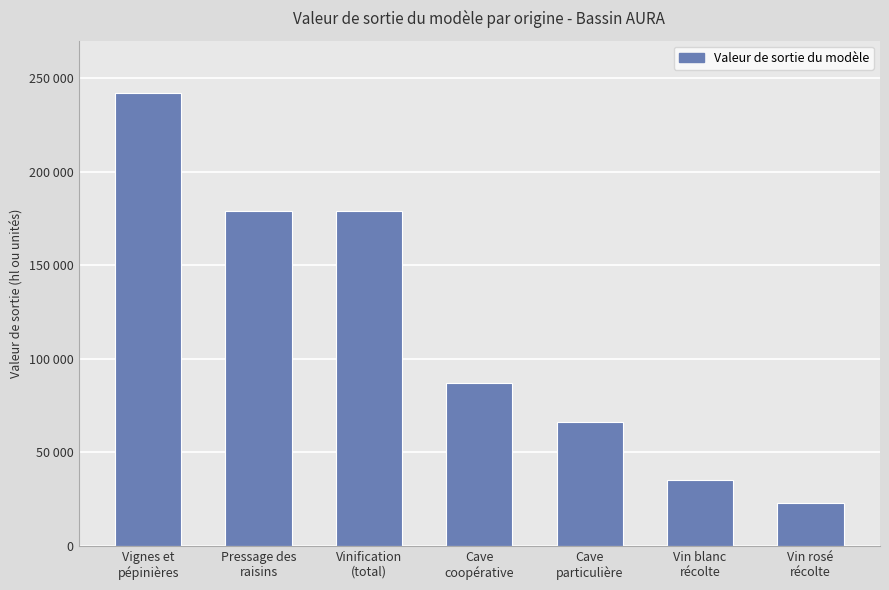

What is the value of the 3rd bar from the left?

179000